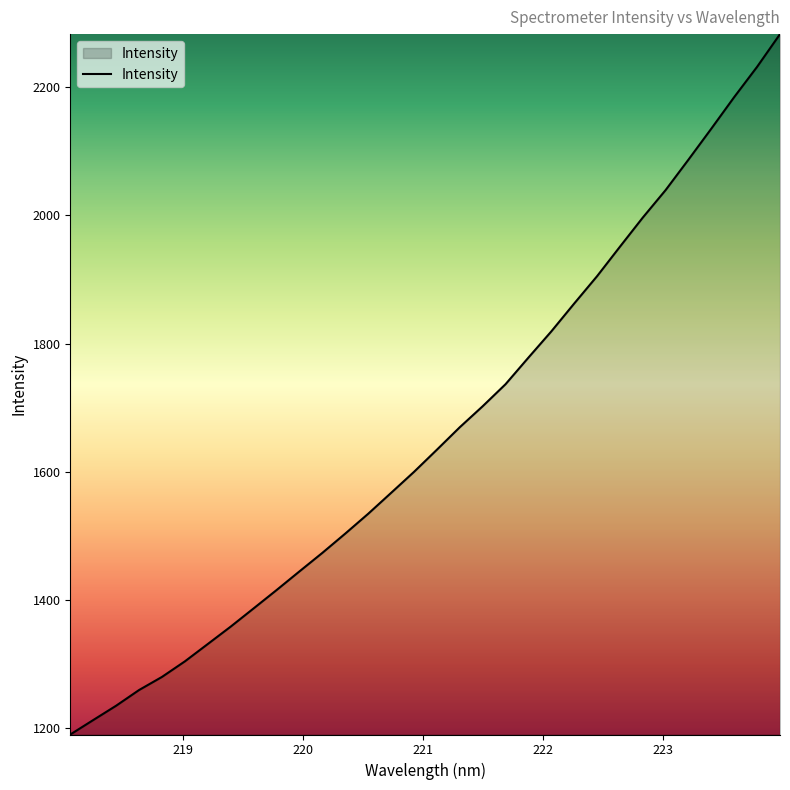

What is the smallest value displayed?

1190.5